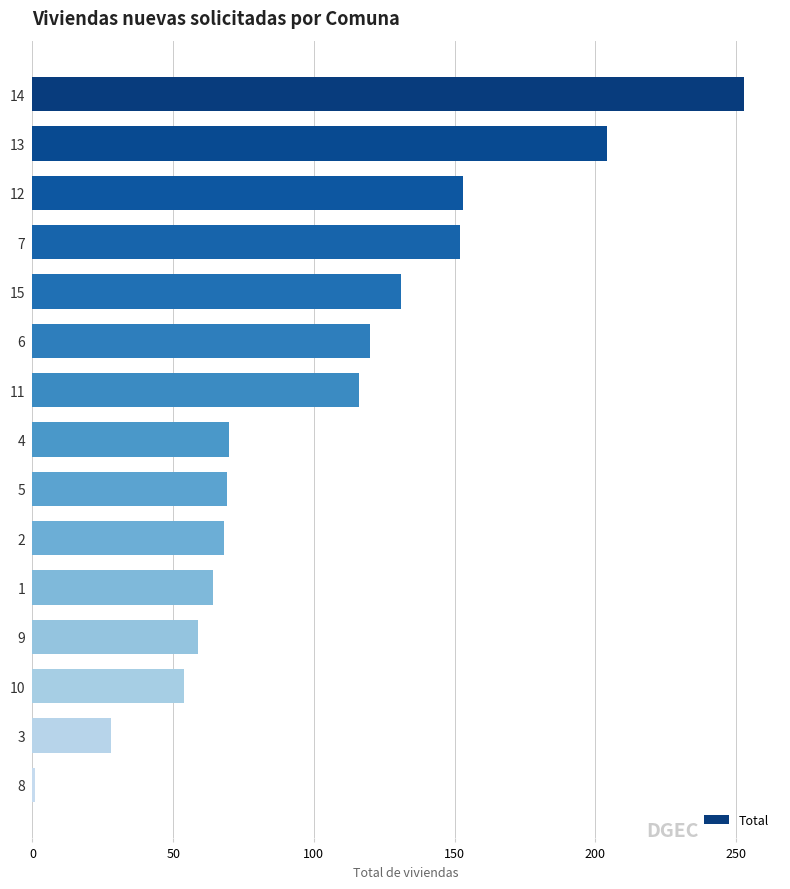

What is the value of the 14th bar from the top?

28